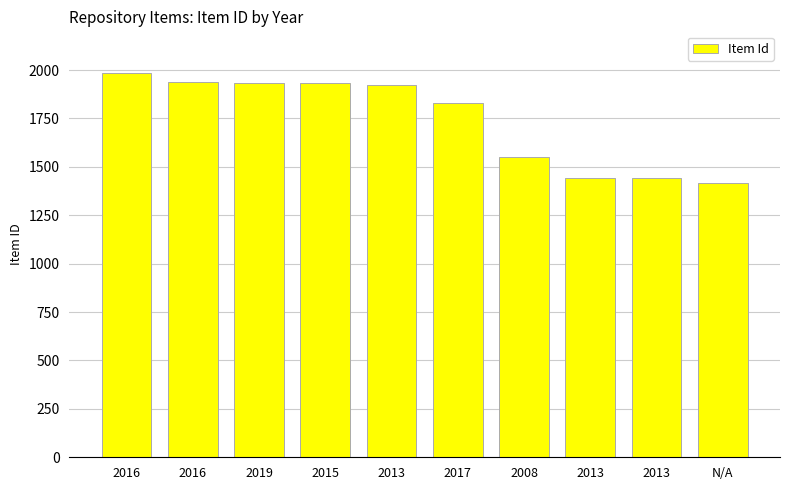

Read the value at 2016, to the nearest 50.

2000